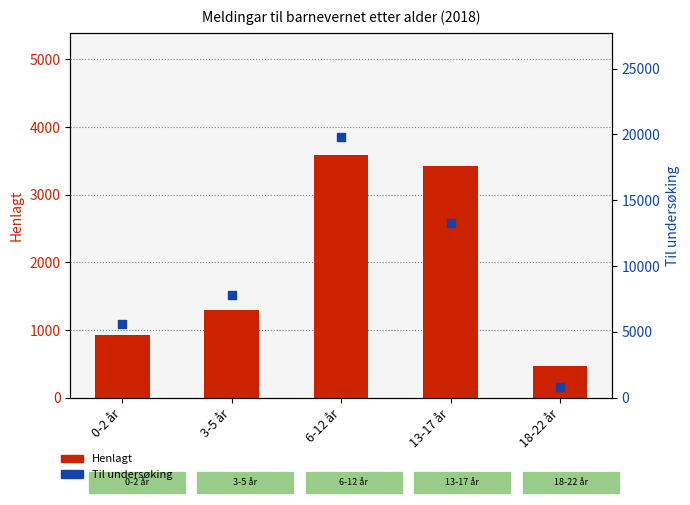

Which series contains the highest Y value?

Til undersøking